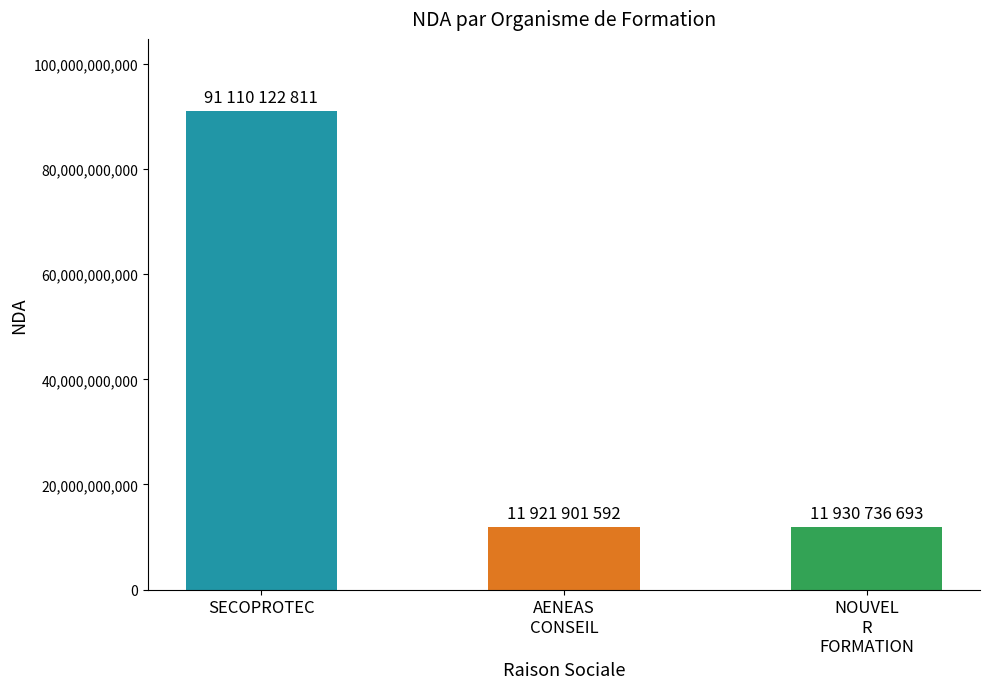

What is the difference between the values at SECOPROTEC and NOUVEL
R
FORMATION?

79179386118